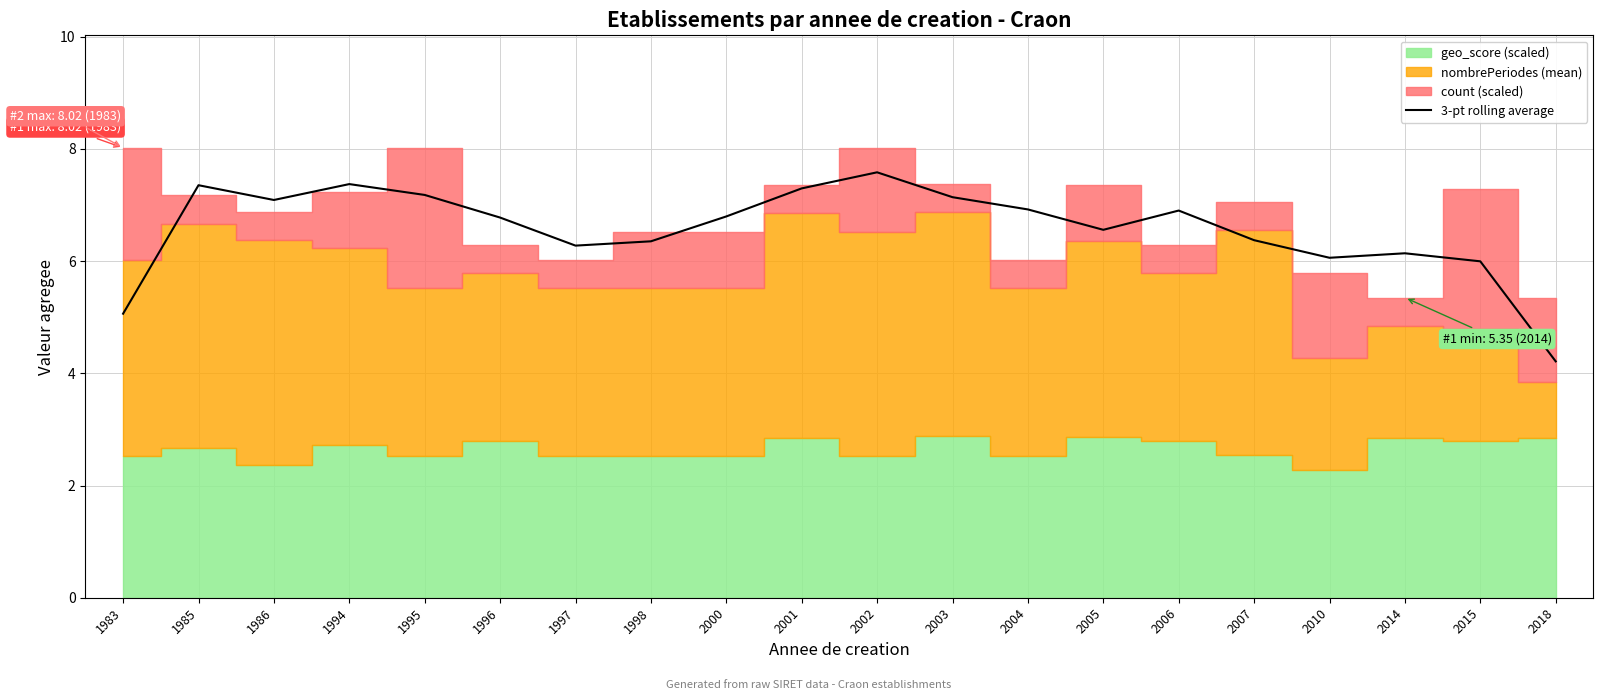

Read the value at 2015.

6.0